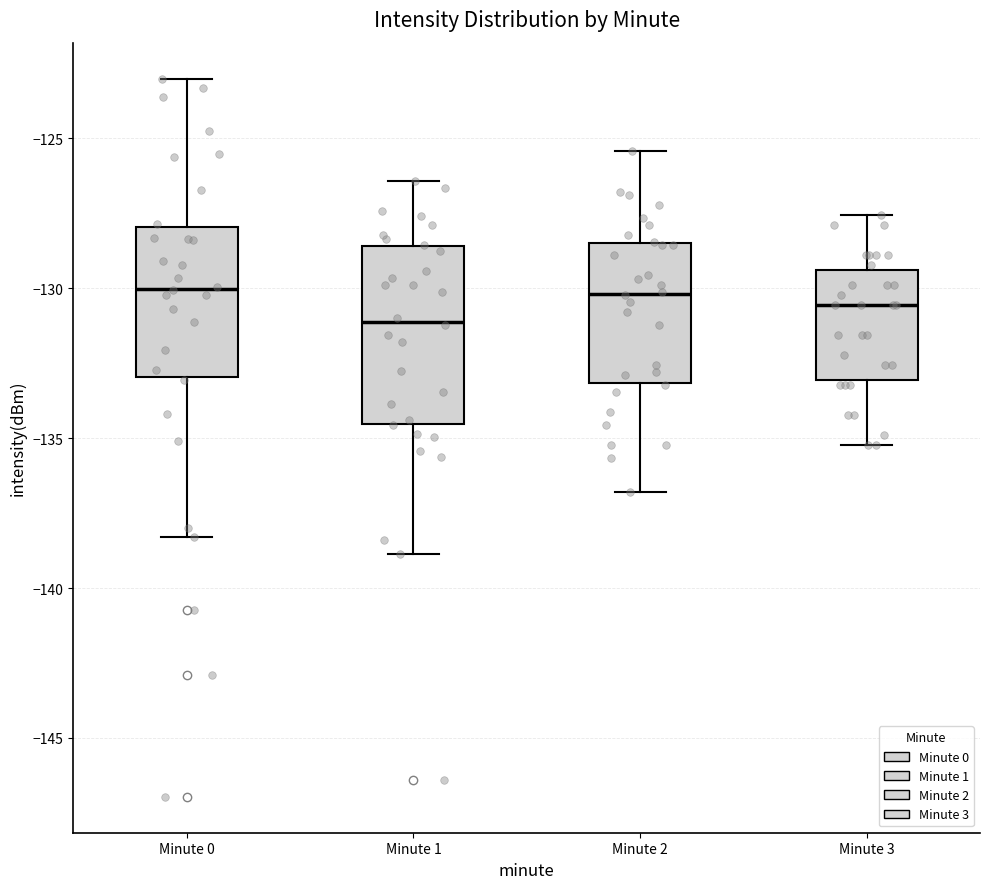

Reading left to right, transcribe this box plot: for each box, give where its median line is, the range the box spans, and where its two whiskers end, as read against the y-axis. The values are not printed on the chart, so give them approximately, as read against the axis.

Minute 0: median -130.0, box -133.0 to -128.0, whiskers -138.5 to -123.0
Minute 1: median -131.0, box -134.5 to -128.5, whiskers -139.0 to -126.5
Minute 2: median -130.0, box -133.0 to -128.5, whiskers -137.0 to -125.5
Minute 3: median -130.5, box -133.0 to -129.5, whiskers -135.0 to -127.5